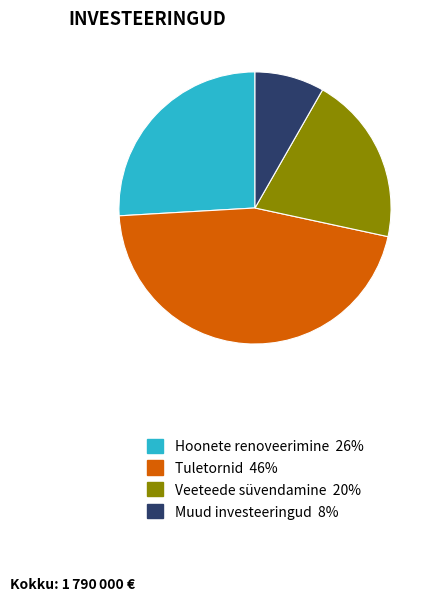

How many slices are in this pie chart?

4